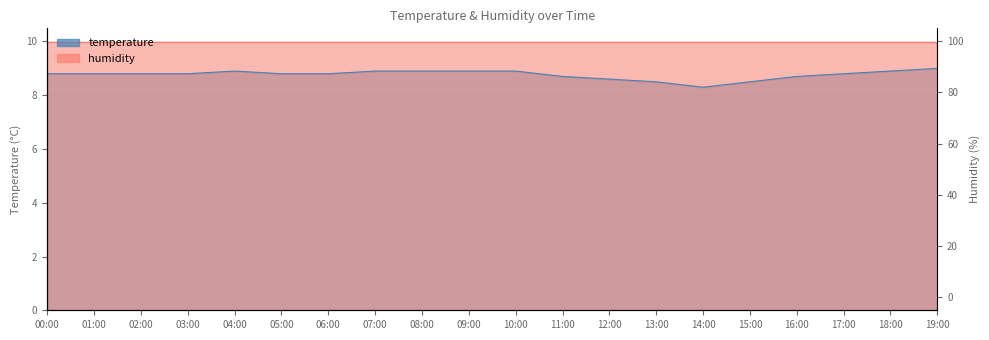

Does the chart have visible grid lines?

Yes